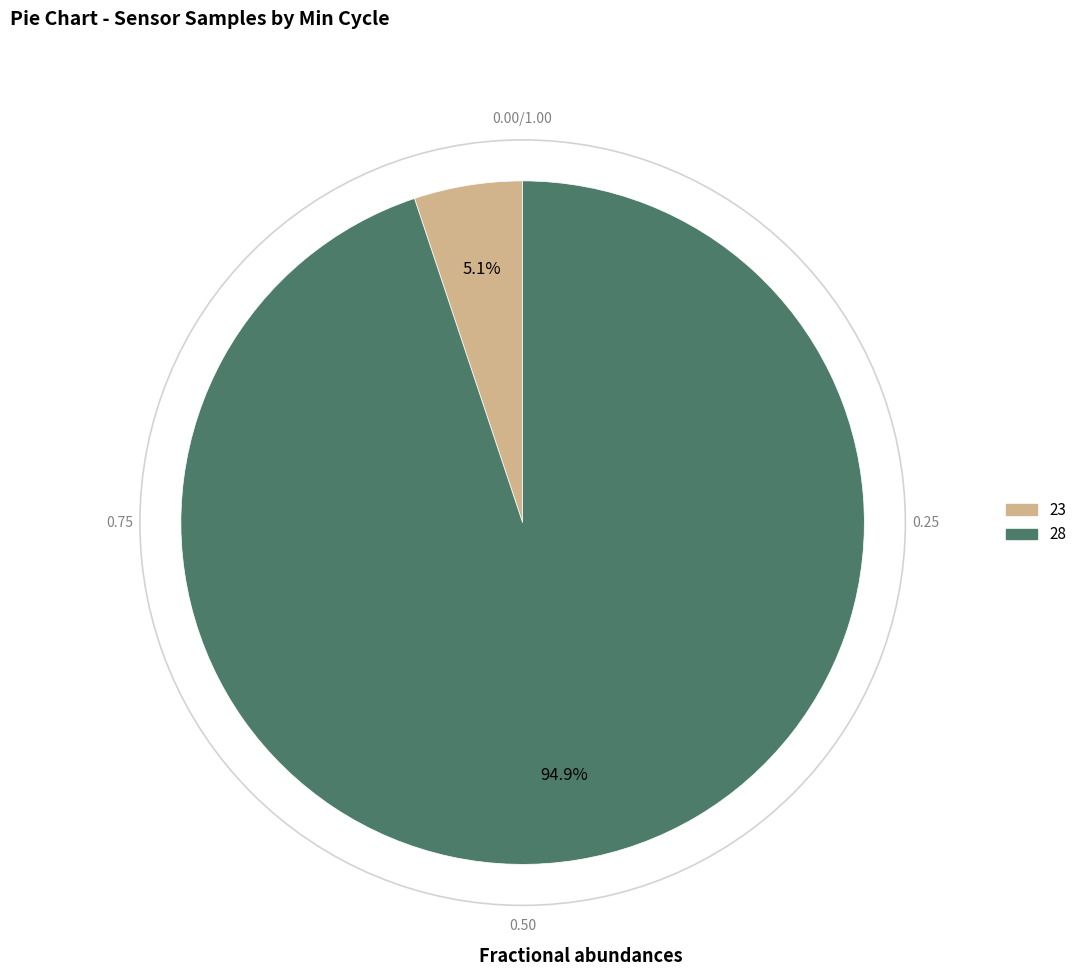

Does any single category account for the majority?

Yes